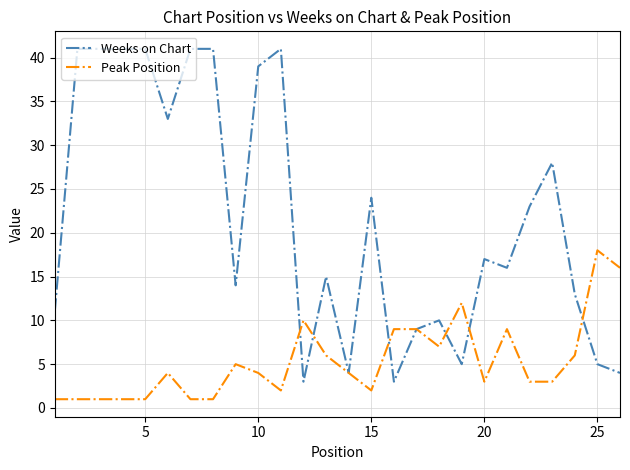

What is the greatest value displayed?

41